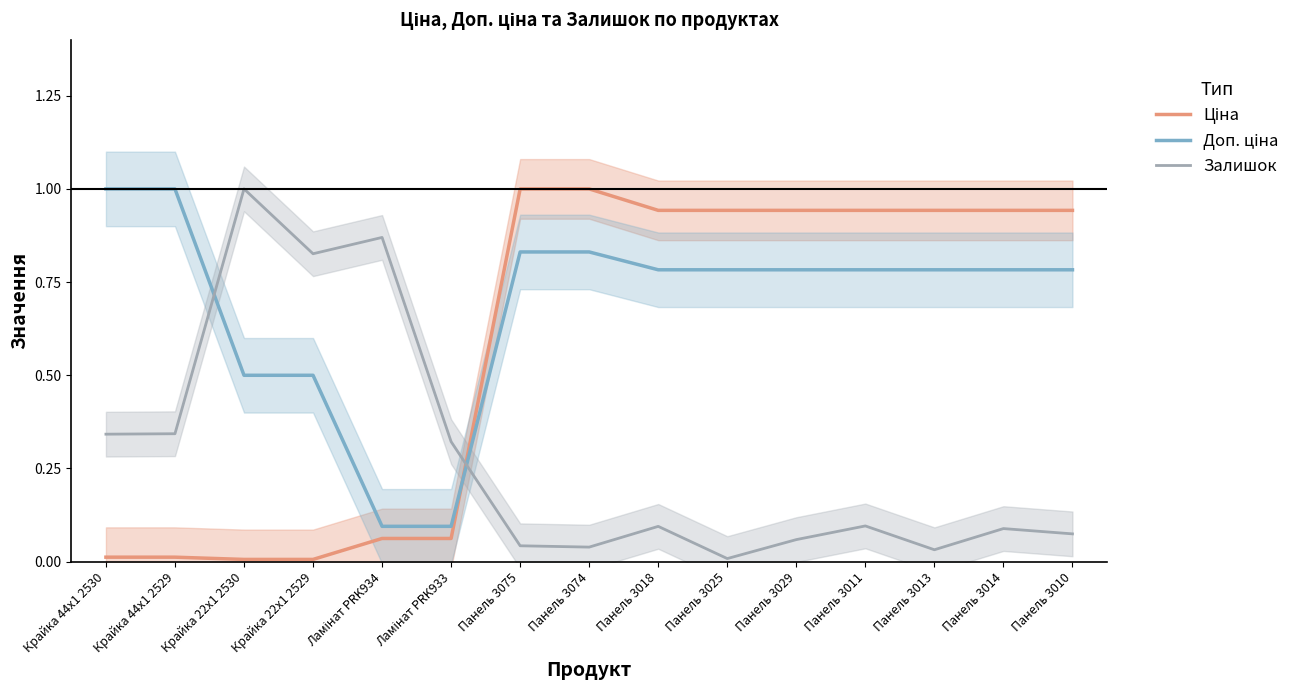

At how many categories does at least one series exceed 0?

15